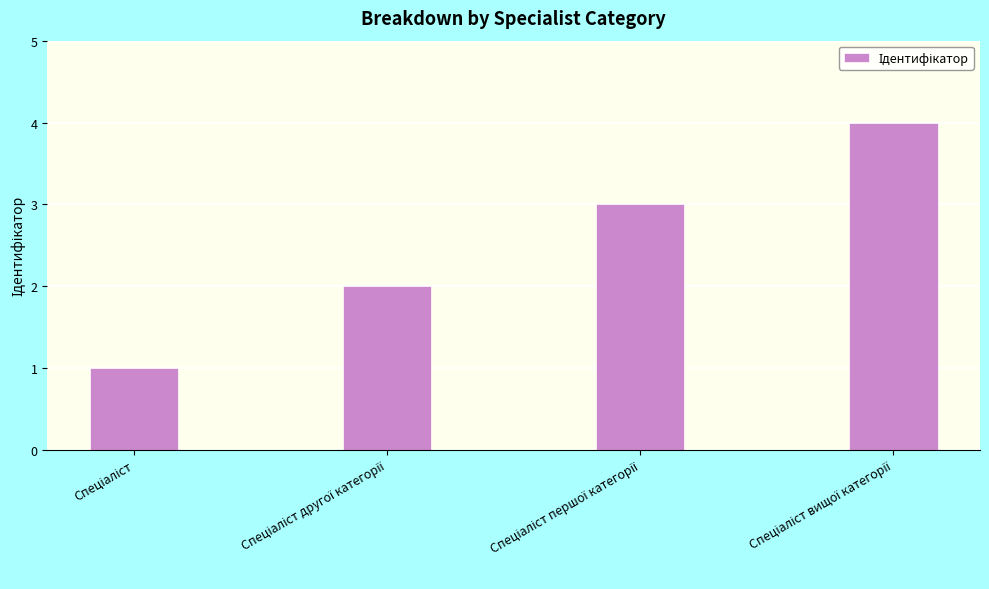

What is the maximum value shown in the chart?

4